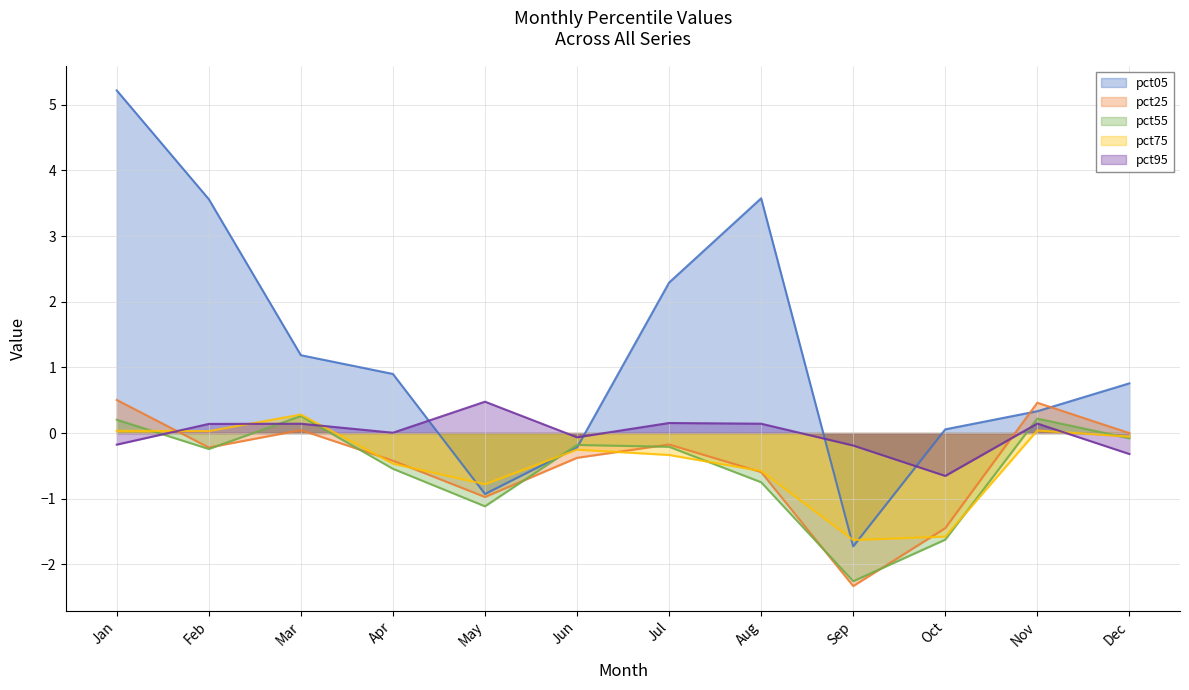

True or false: pct55 has a value of 0.4 at Mar.

False